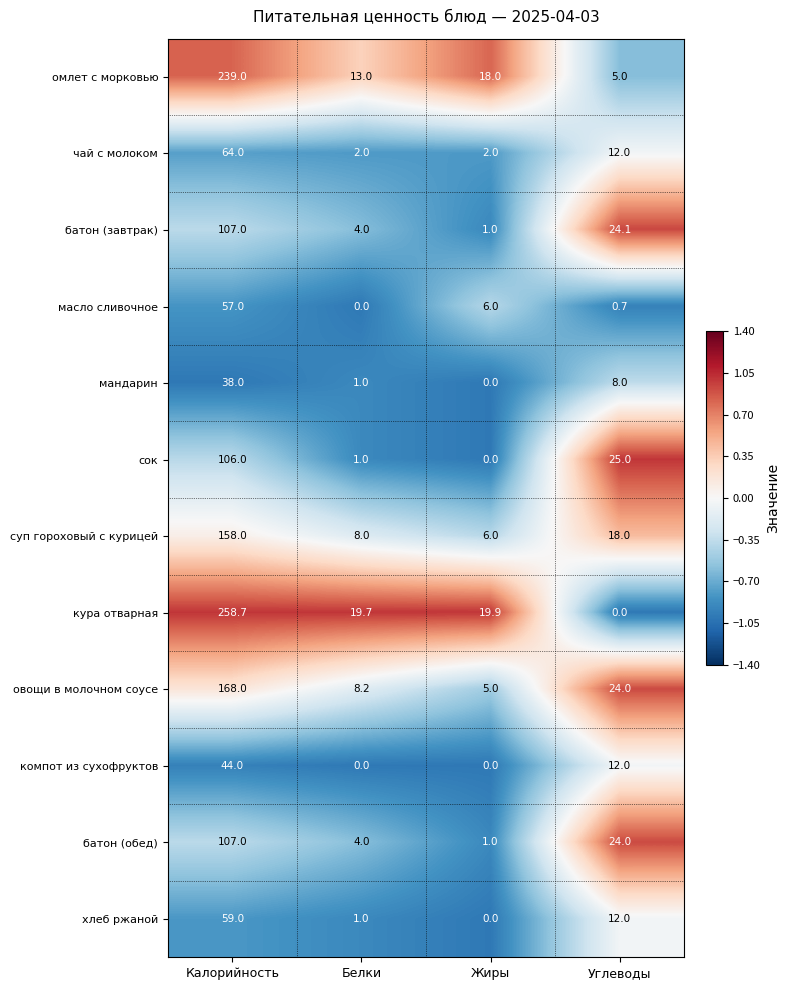

Between Жиры and Углеводы, which series saw the biggest shift?

сок